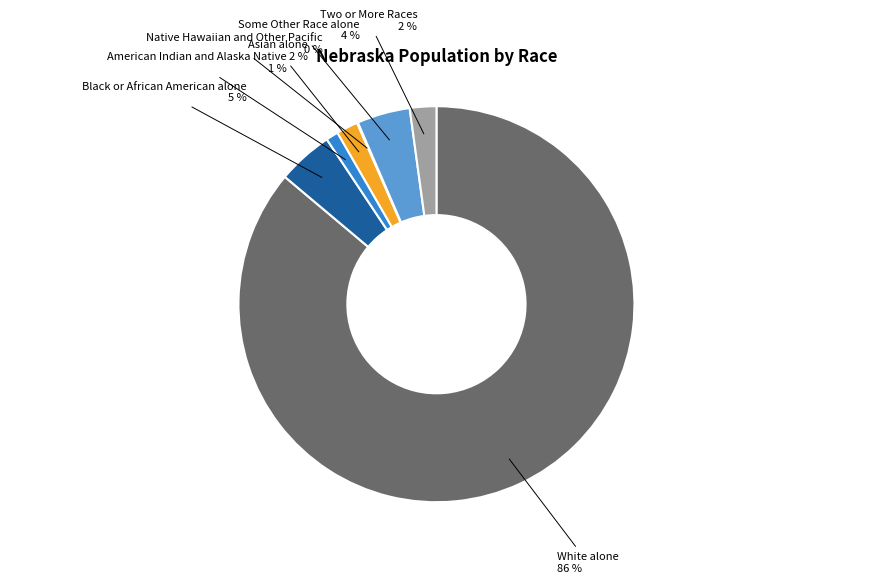

To the nearest percent, what is the difference between the American Indian and Alaska Native and Two or More Races slice percentages?

1%